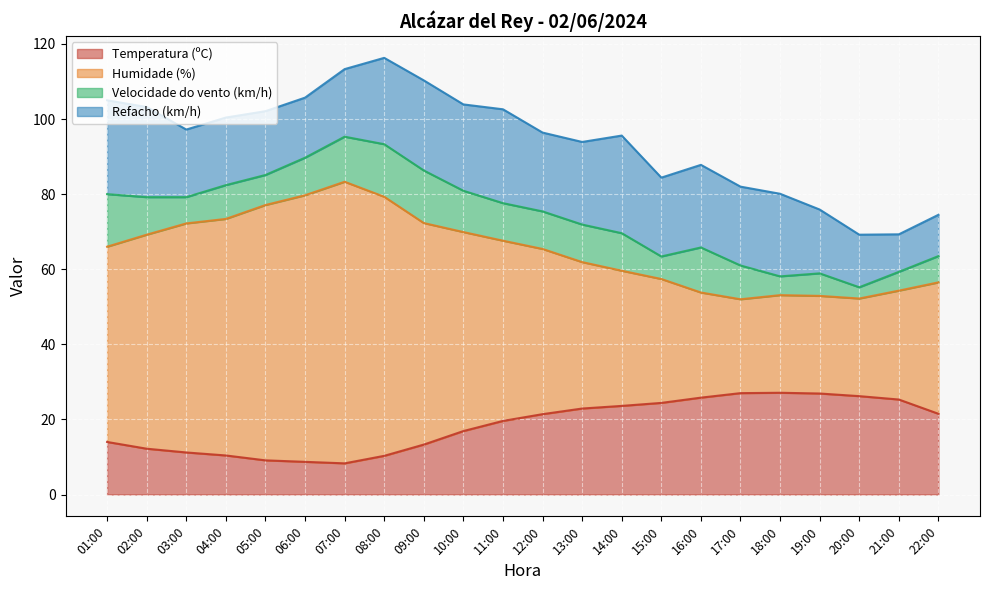

True or false: Temperatura (ºC) has a value of 13.3 at 09:00.

True